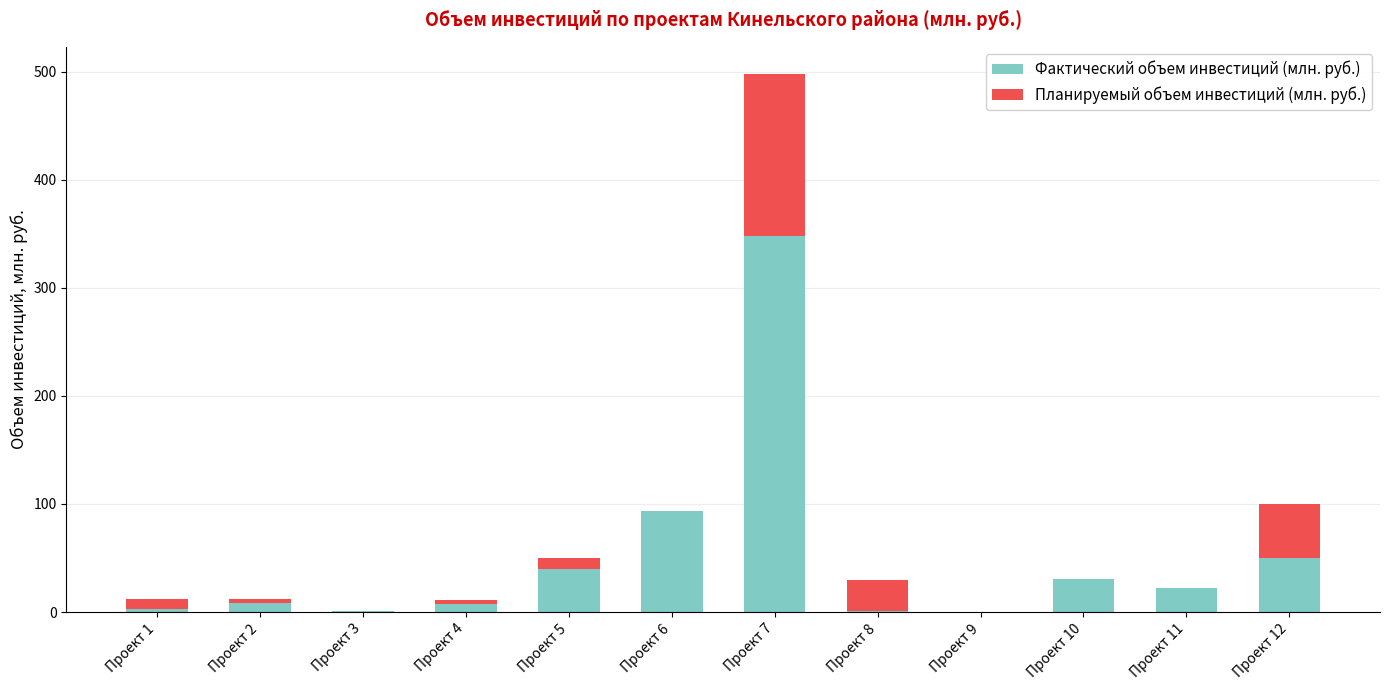

Are the bars horizontal?

No